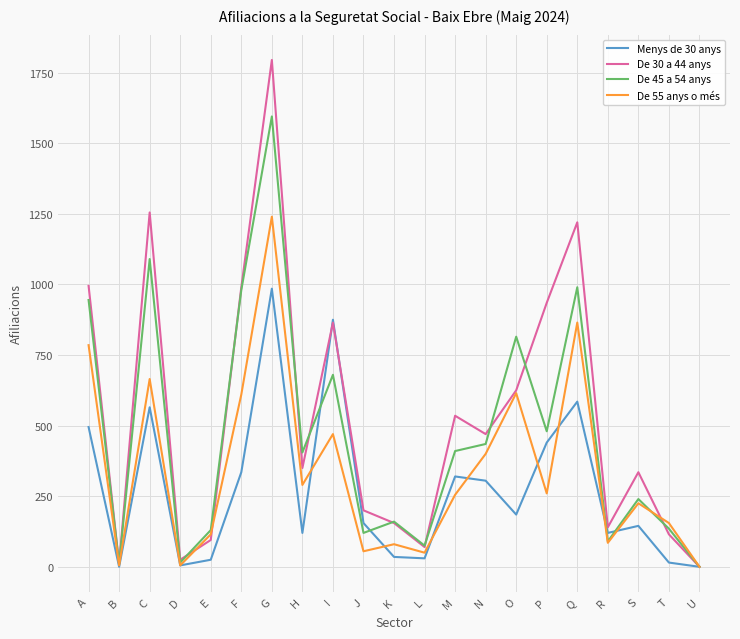

Rank the series at Q from lowest to highest value.

Menys de 30 anys, De 55 anys o més, De 45 a 54 anys, De 30 a 44 anys